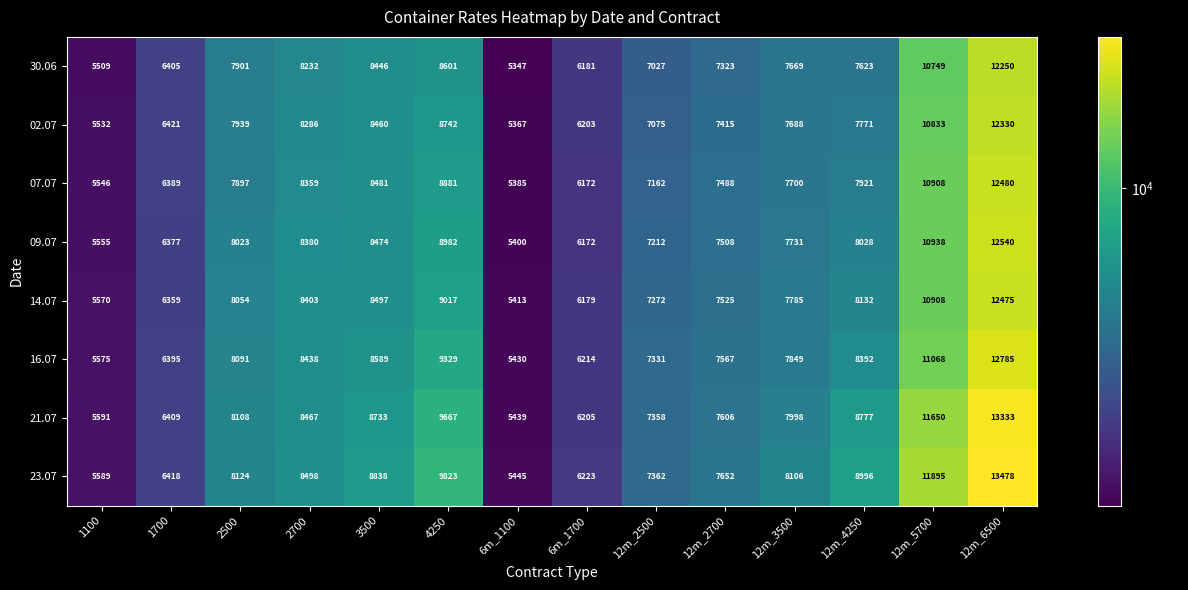

Rank the series by their maximum value, from highest to lowest.

23.07, 21.07, 16.07, 09.07, 07.07, 14.07, 02.07, 30.06